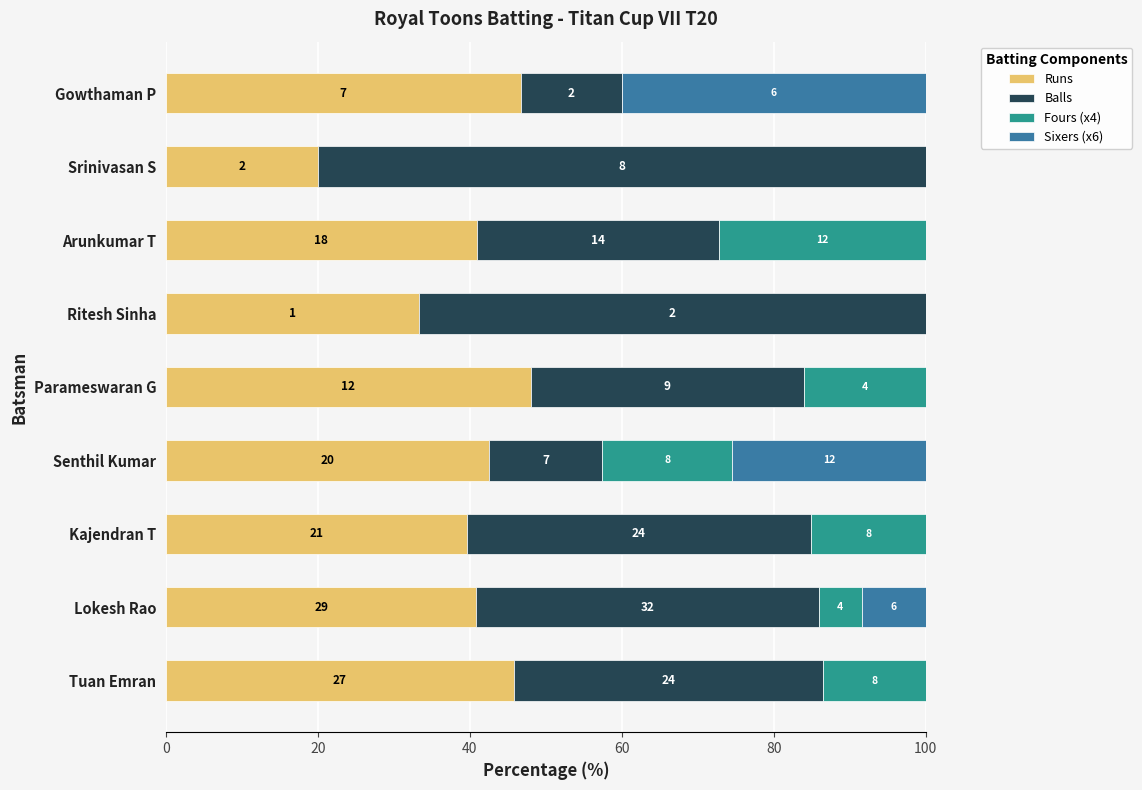

What are all the series names shown in the legend?

Runs, Balls, Fours (x4), Sixers (x6)